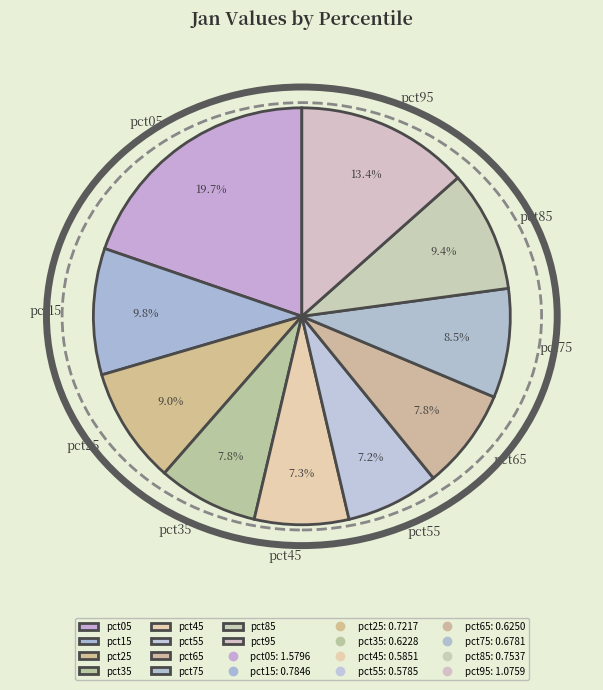

Which slice is the largest?

pct05